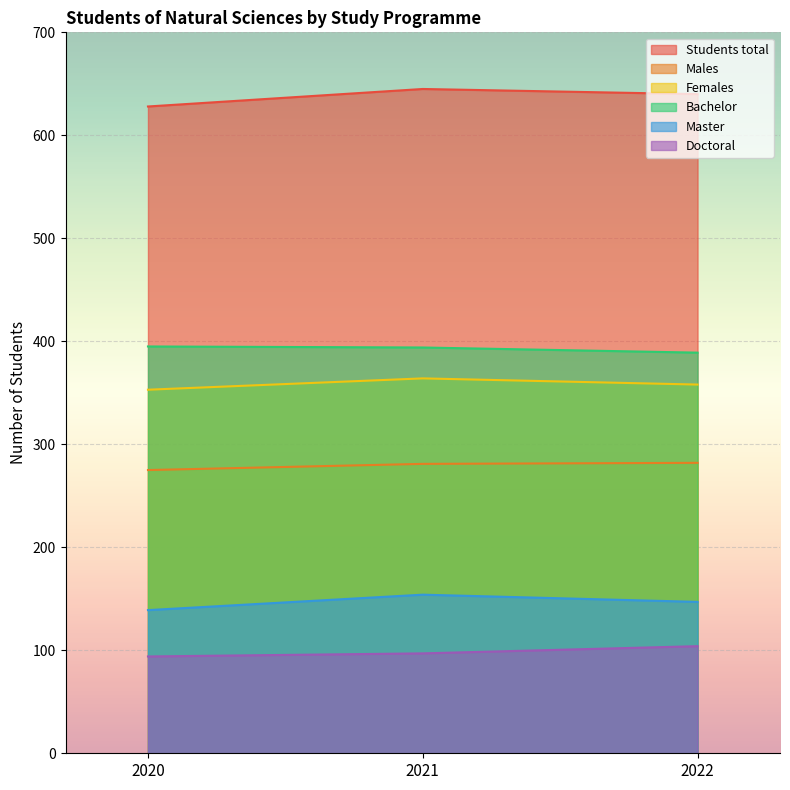

Between 2022 and 2021, which is larger?

2021